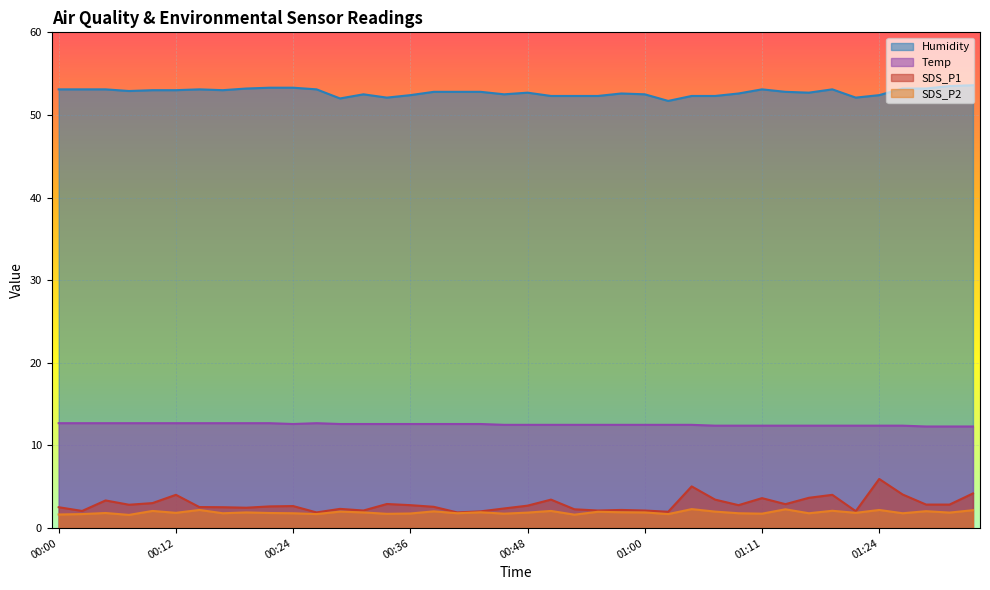

Read the SDS_P1 value at 00:19.

2.5